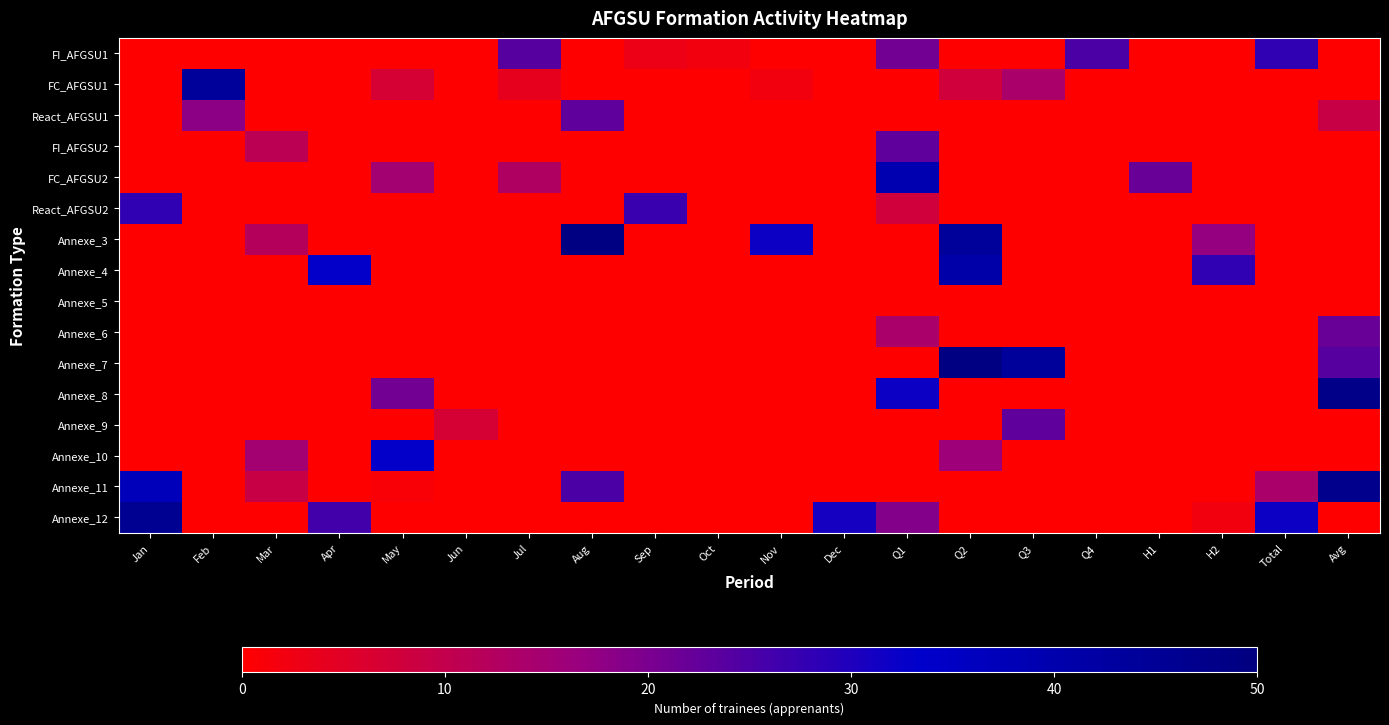

Which series changed the most between Dec and Avg?

Annexe_8